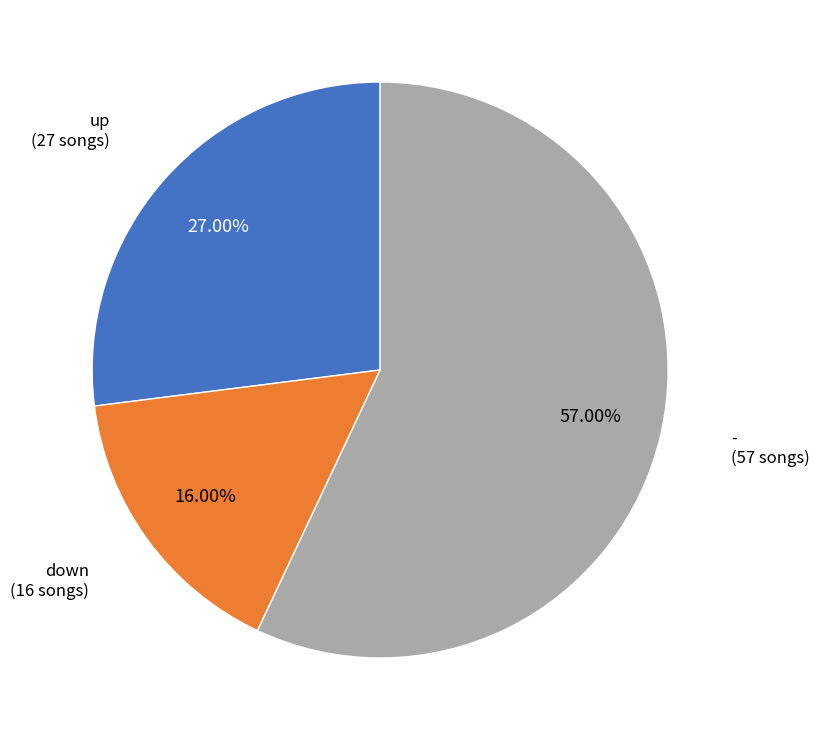

What percentage is the up slice, to the nearest percent?

27%